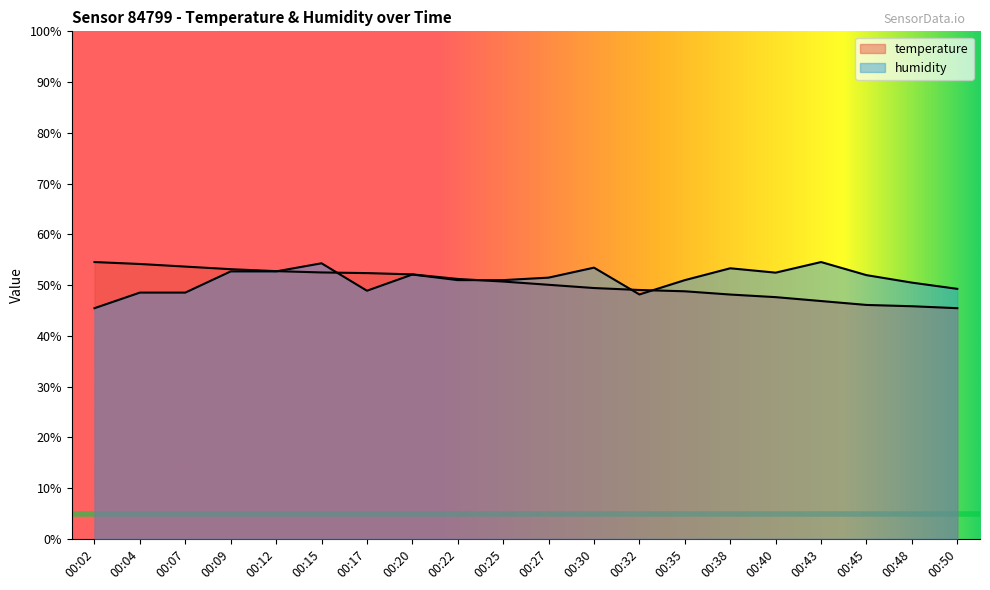

Reading left to right, list all the values displayed in this chart.

temperature: 54.5	54.2	53.6	53.1	52.8	52.5	52.4	52.1	51.2	50.7	50.1	49.4	49.0	48.8	48.1	47.6	46.9	46.1	45.8	45.5
humidity: 45.5	48.5	48.5	52.7	52.7	54.3	48.9	52.1	51.0	51.0	51.5	53.4	48.2	51.0	53.3	52.5	54.5	52.0	50.5	49.3